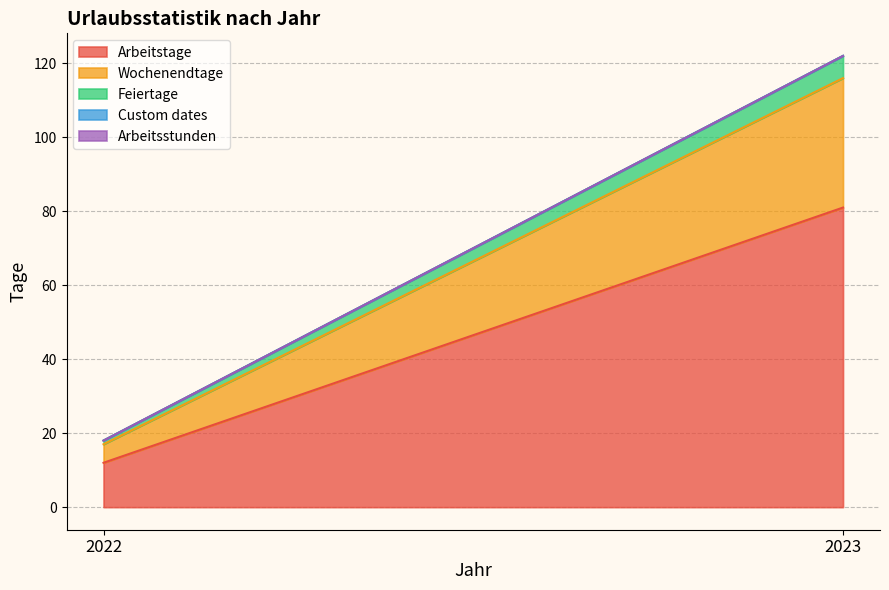

What is the maximum value shown in the chart?

81